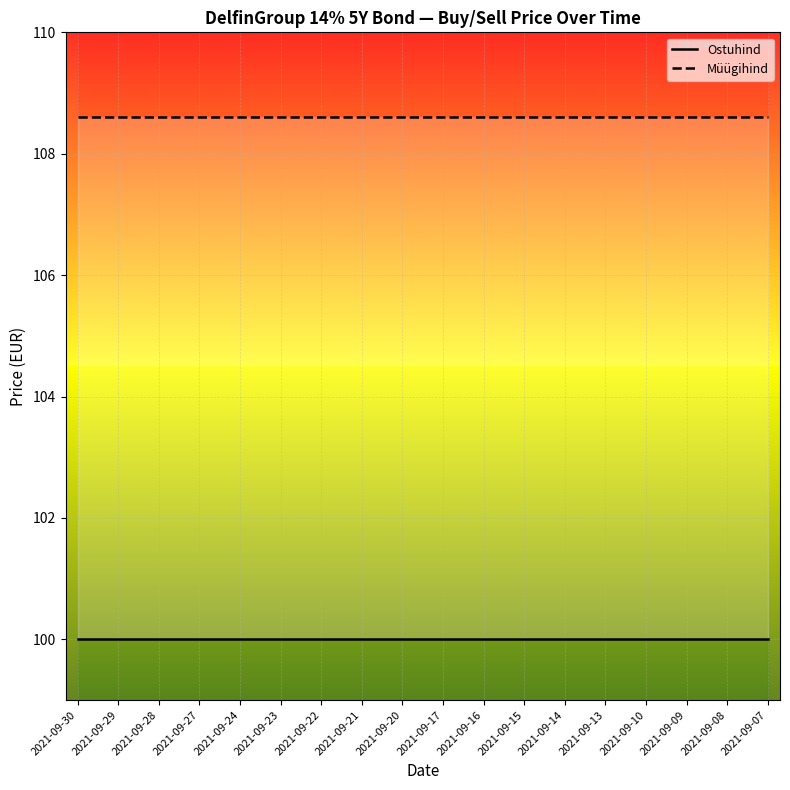

Between 2021-09-17 and 2021-09-23, which is larger?

2021-09-17